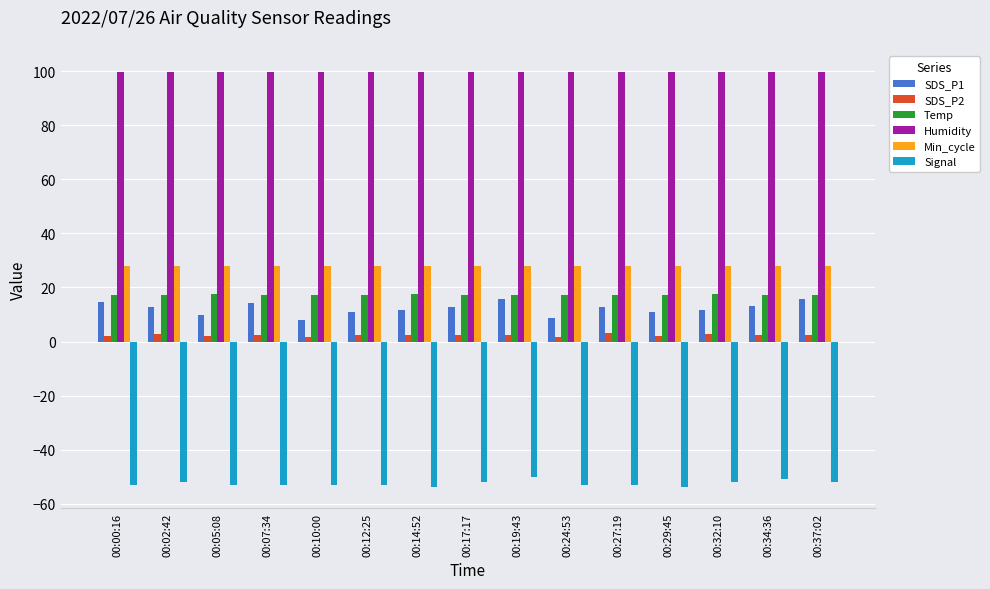

Rank the series by their maximum value, from lowest to highest.

Signal, SDS_P2, SDS_P1, Temp, Min_cycle, Humidity